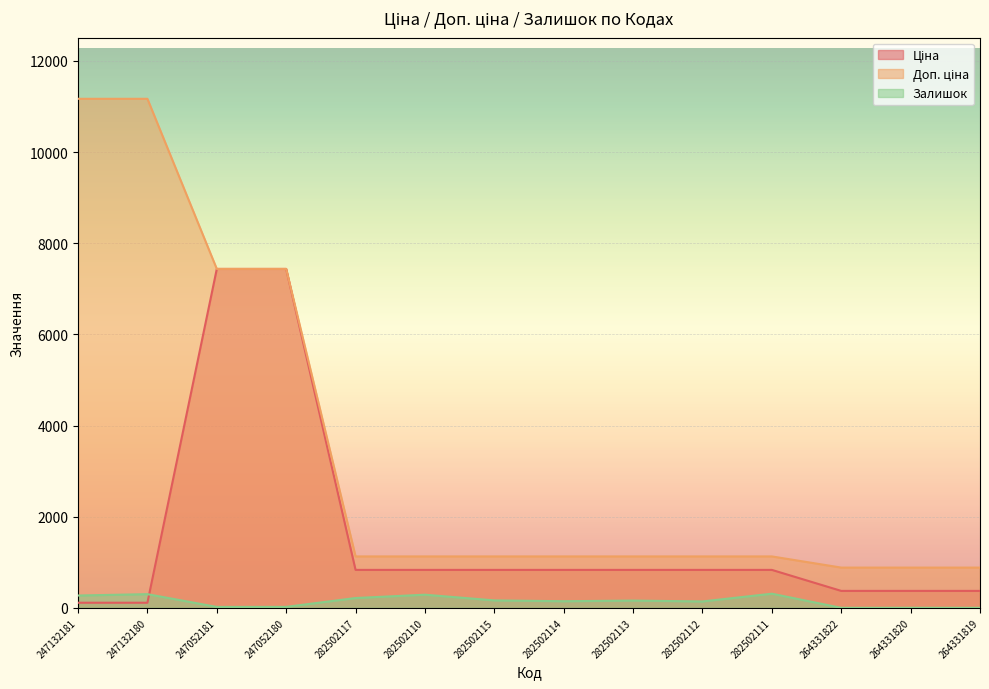

True or false: Ціна and Доп. ціна cross at least once.

False